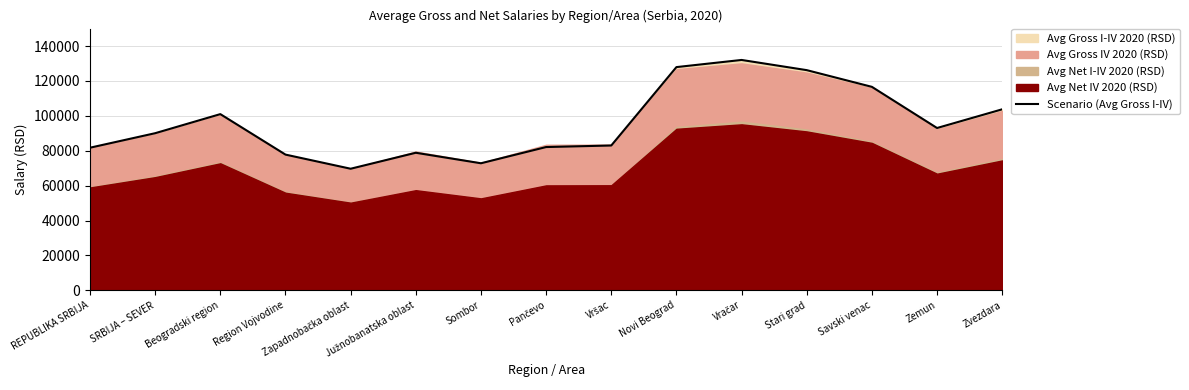

Count the number of values greater than 90049.

7